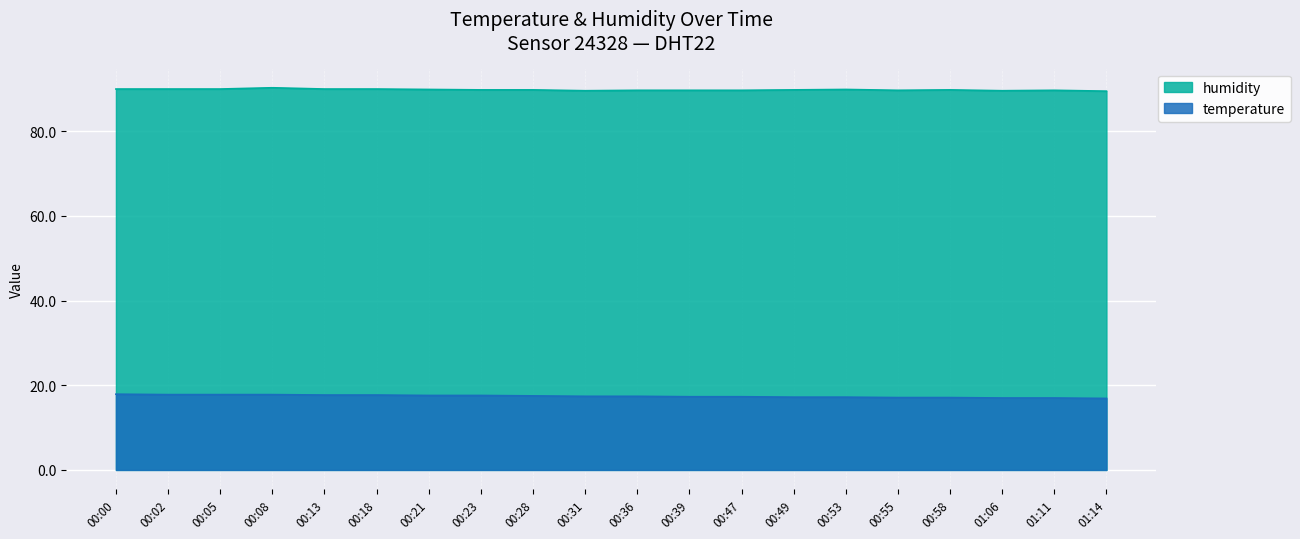

The humidity series shows 146.0 at 00:55. True or false?

False